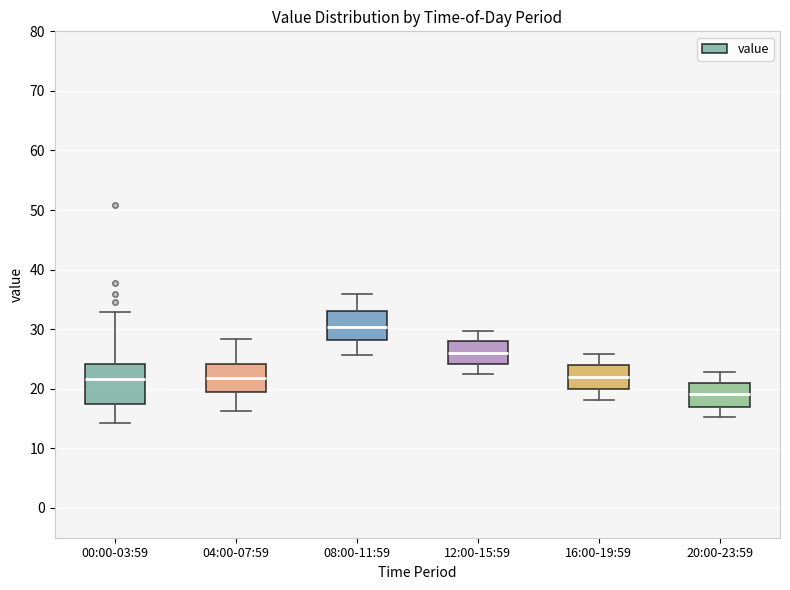

Which box has the lowest median line?

20:00-23:59